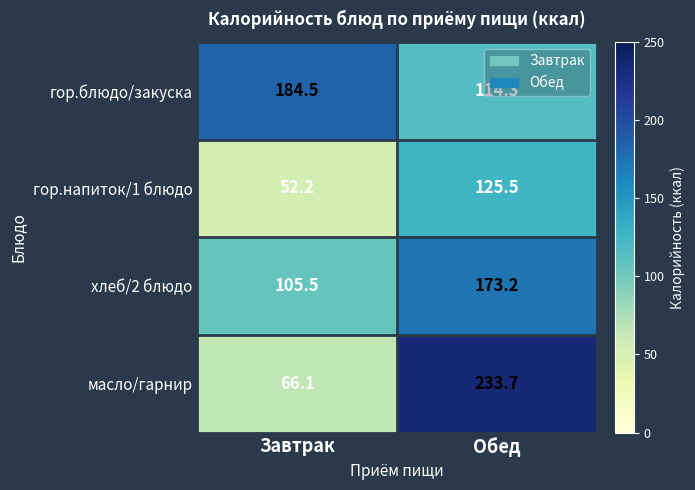

At which label does гор.блюдо/закуска reach its peak?

Завтрак